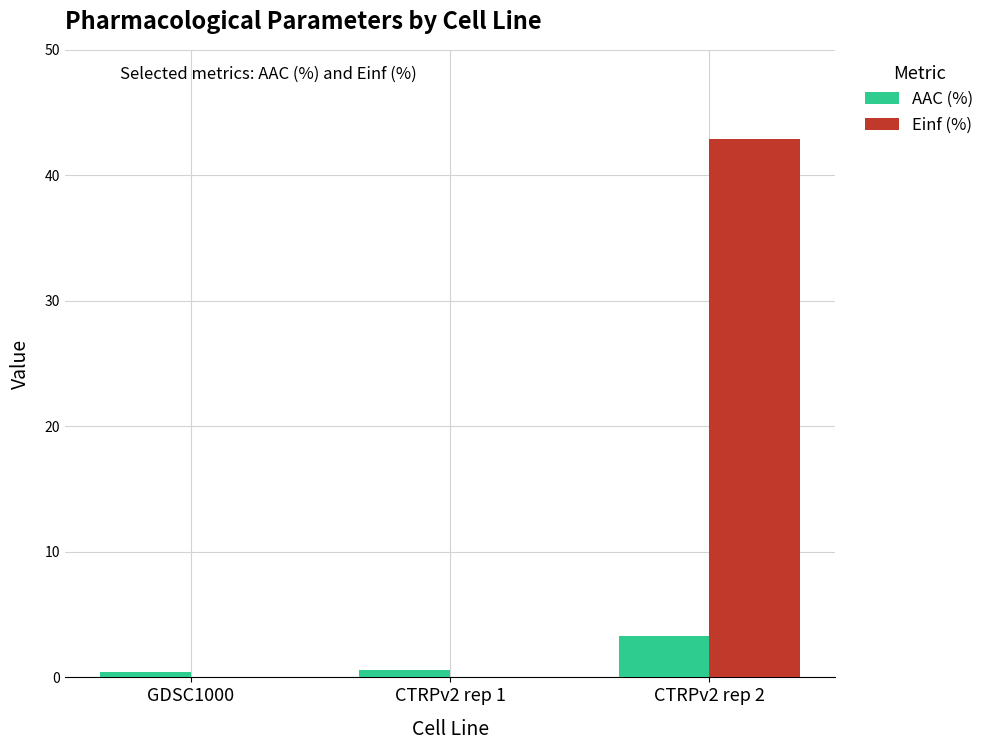

The value of Einf (%) at CTRPv2 rep 1 is 0.0. True or false?

True